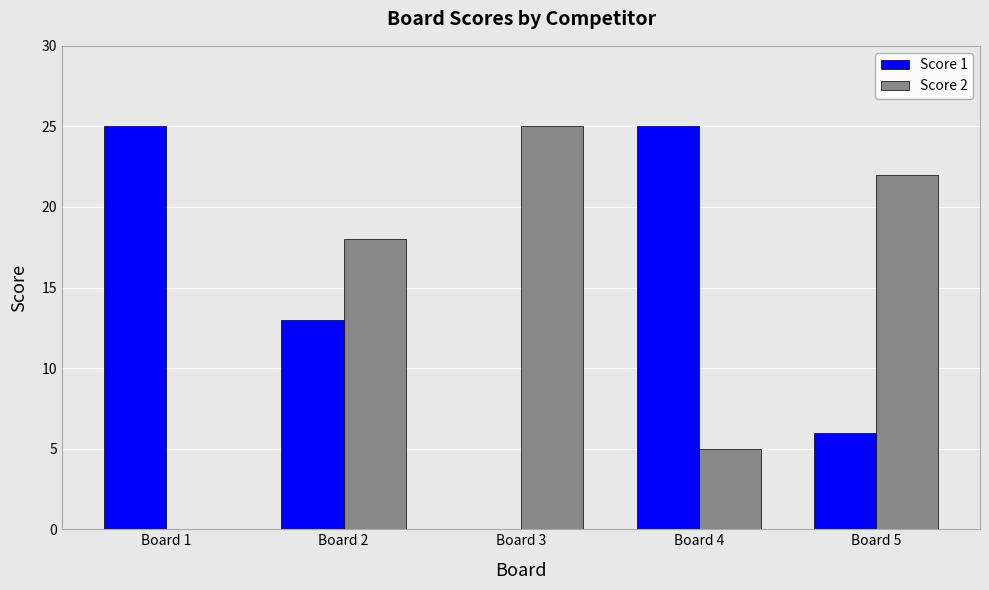

Reading left to right, extract all data points from this chart.

Score 1: Board 1=25	Board 2=13	Board 3=0	Board 4=25	Board 5=6
Score 2: Board 1=0	Board 2=18	Board 3=25	Board 4=5	Board 5=22